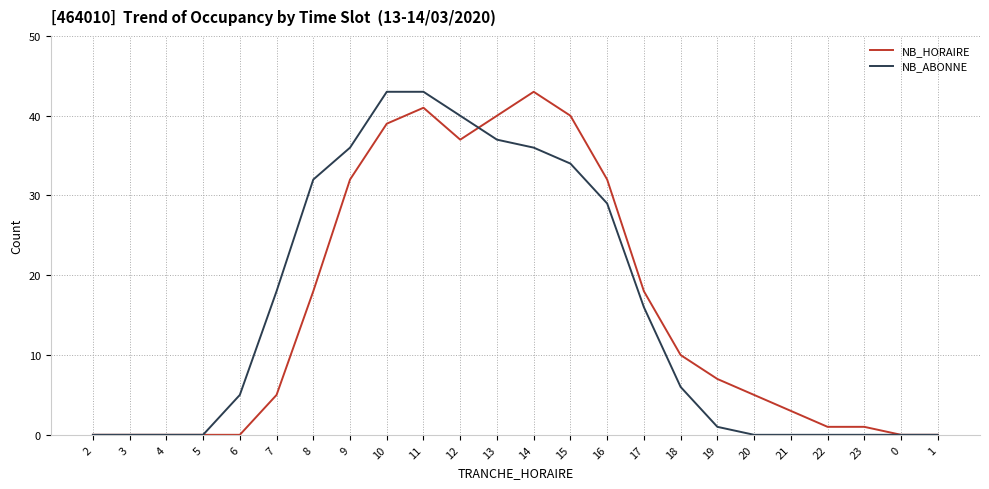

Where is NB_ABONNE nearest to the value 21?

7